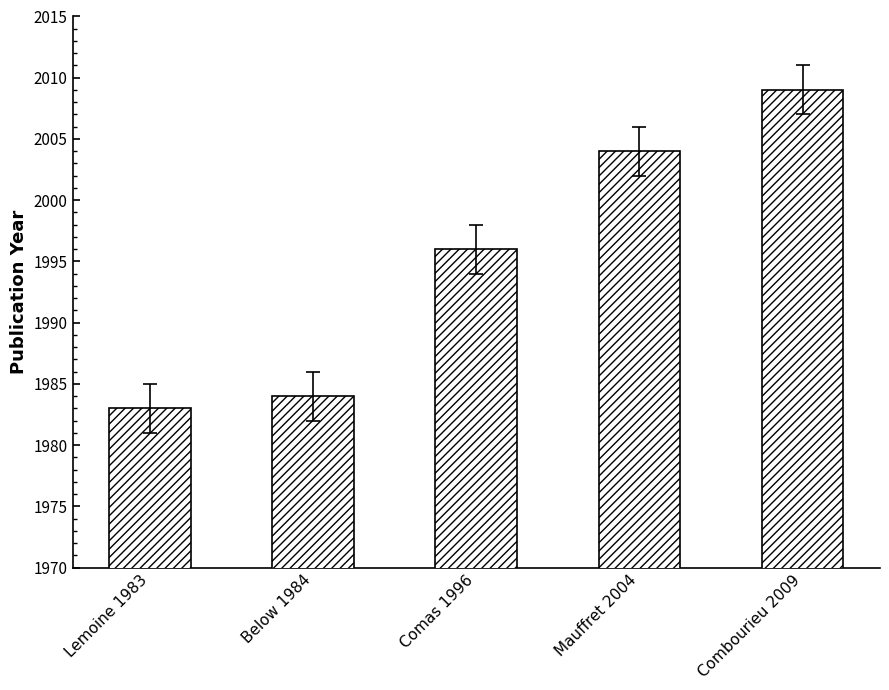

What position from the right is Mauffret 2004?

2